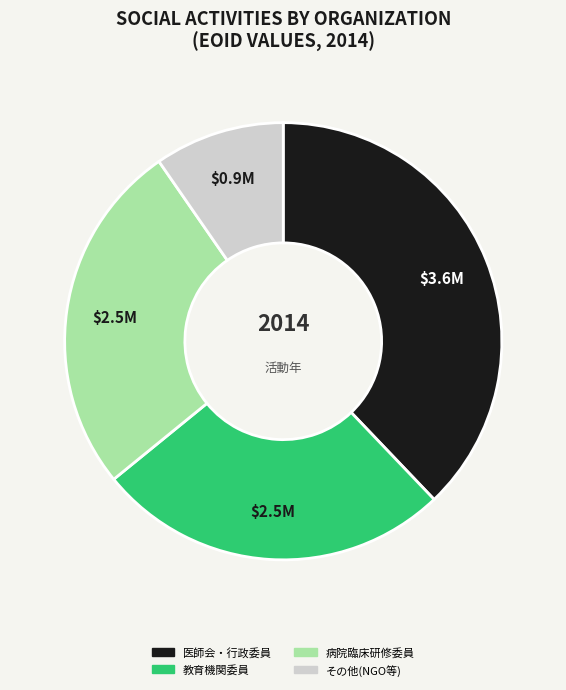

What is the ratio of the value at 医師会・行政委員 to the value at 教育機関委員?

1.4